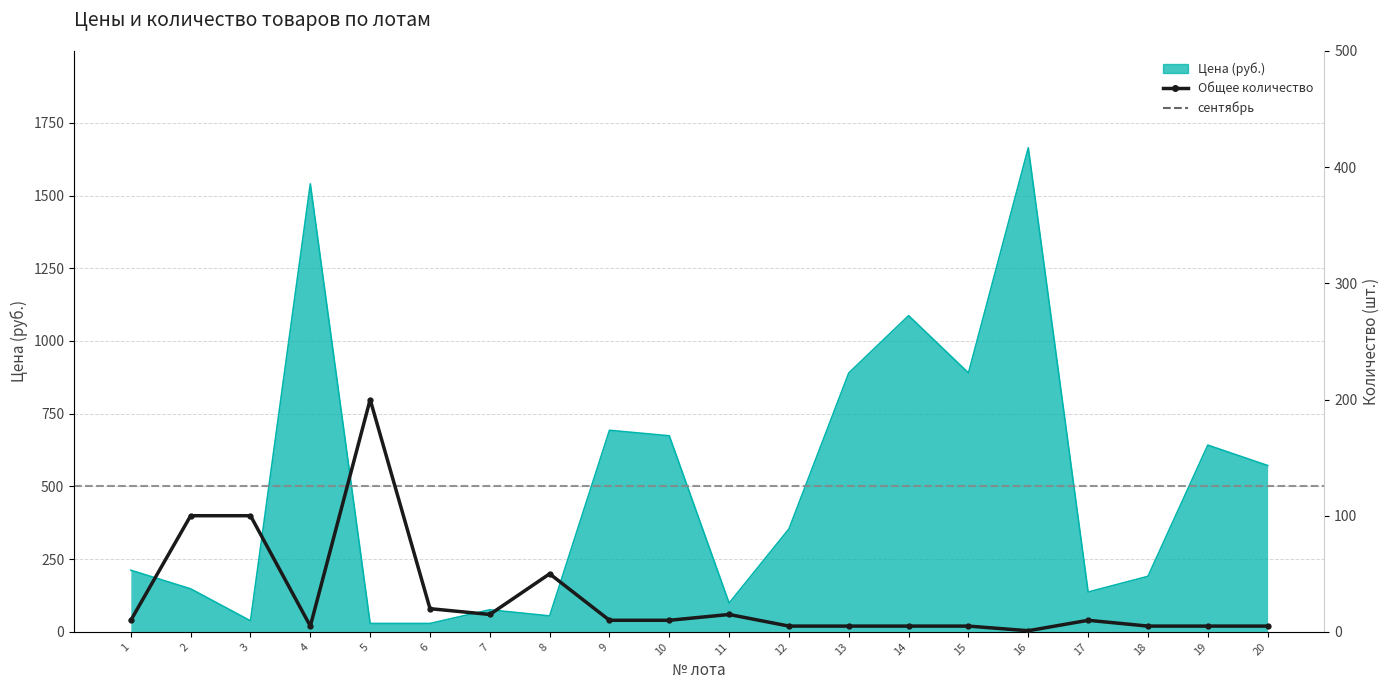

The сентябрь series shows 2 at 16. True or false?

False